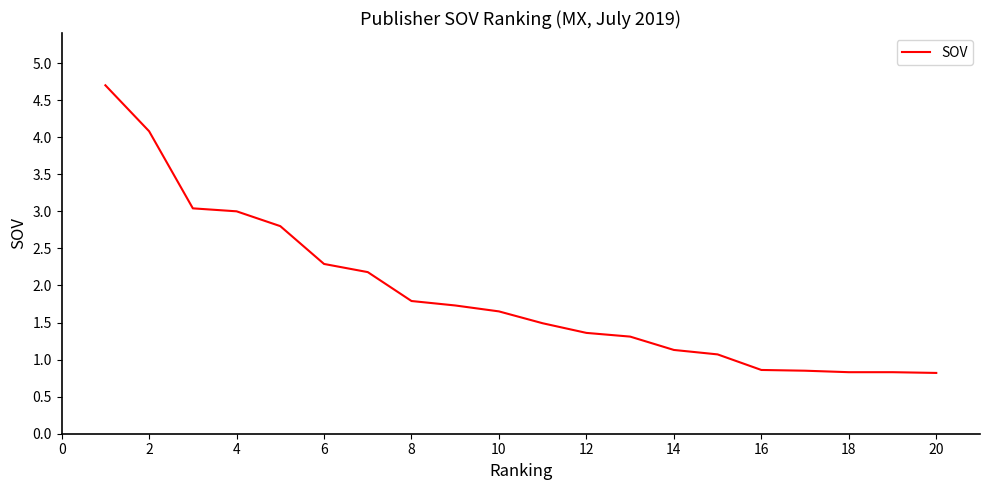

What is the difference between the maximum and minimum values?

3.9